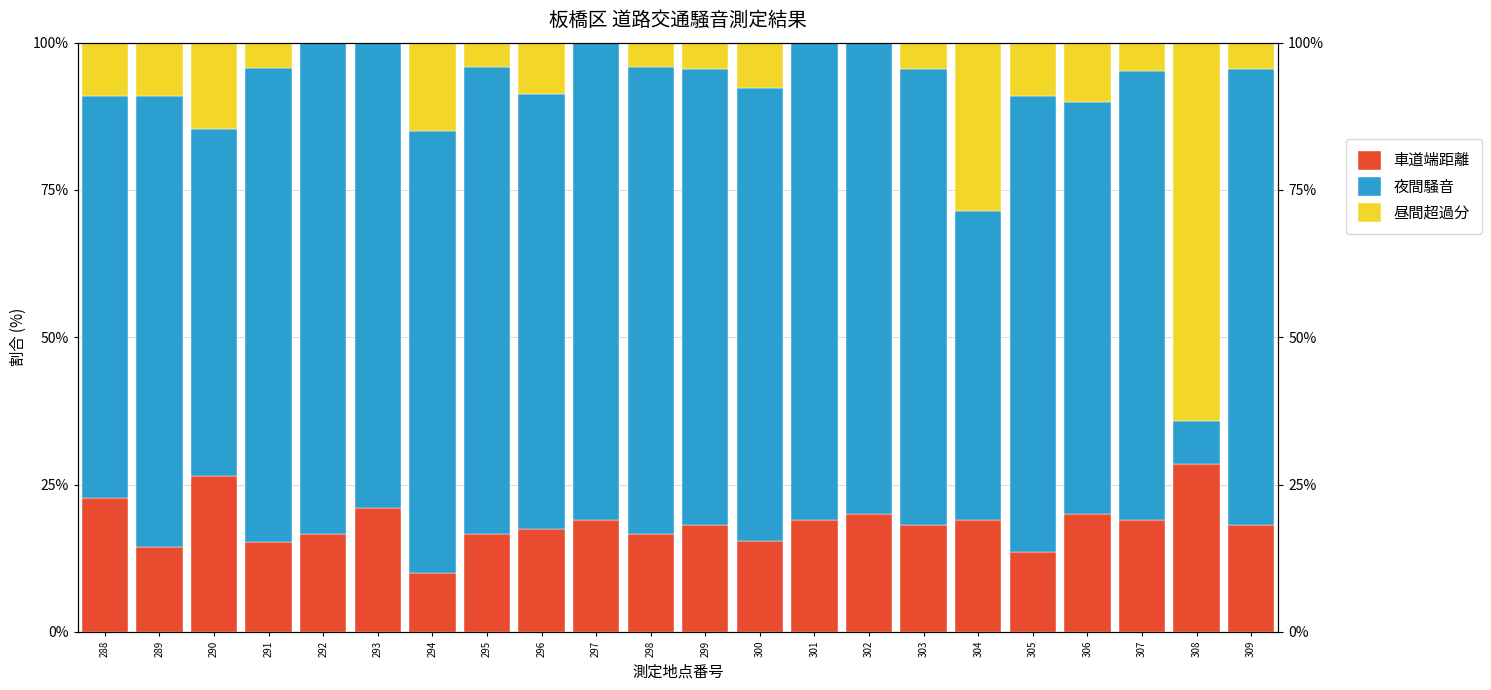

How many categories are shown in the chart?

22